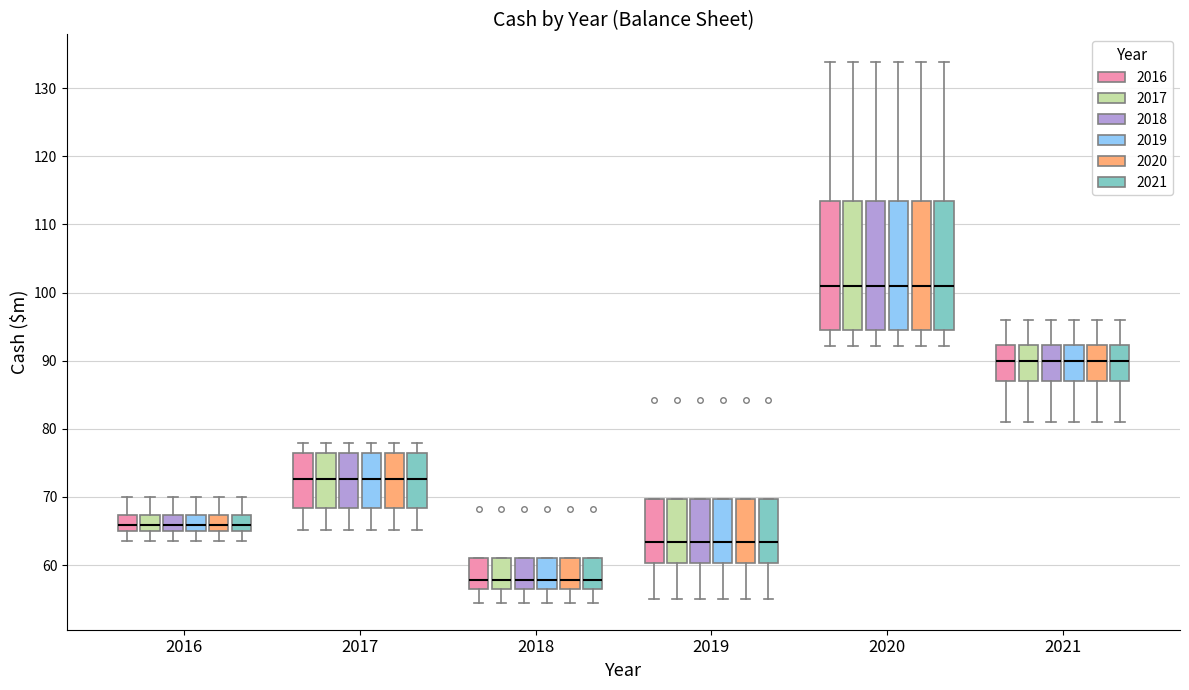

Reading left to right, transcribe this box plot: for each box, give where its median line is, the range the box spans, and where its two whiskers end, as read against the y-axis. The values are not printed on the chart, so give them approximately, as read against the axis.

2016 (2016): median 66, box 65 to 67, whiskers 64 to 70
2016 (2017): median 66, box 65 to 67, whiskers 64 to 70
2016 (2018): median 66, box 65 to 67, whiskers 64 to 70
2016 (2019): median 66, box 65 to 67, whiskers 64 to 70
2016 (2020): median 66, box 65 to 67, whiskers 64 to 70
2016 (2021): median 66, box 65 to 67, whiskers 64 to 70
2017 (2016): median 73, box 68 to 76, whiskers 65 to 78
2017 (2017): median 73, box 68 to 76, whiskers 65 to 78
2017 (2018): median 73, box 68 to 76, whiskers 65 to 78
2017 (2019): median 73, box 68 to 76, whiskers 65 to 78
2017 (2020): median 73, box 68 to 76, whiskers 65 to 78
2017 (2021): median 73, box 68 to 76, whiskers 65 to 78
2018 (2016): median 58, box 56 to 61, whiskers 54 to 61
2018 (2017): median 58, box 56 to 61, whiskers 54 to 61
2018 (2018): median 58, box 56 to 61, whiskers 54 to 61
2018 (2019): median 58, box 56 to 61, whiskers 54 to 61
2018 (2020): median 58, box 56 to 61, whiskers 54 to 61
2018 (2021): median 58, box 56 to 61, whiskers 54 to 61
2019 (2016): median 63, box 60 to 70, whiskers 55 to 70
2019 (2017): median 63, box 60 to 70, whiskers 55 to 70
2019 (2018): median 63, box 60 to 70, whiskers 55 to 70
2019 (2019): median 63, box 60 to 70, whiskers 55 to 70
2019 (2020): median 63, box 60 to 70, whiskers 55 to 70
2019 (2021): median 63, box 60 to 70, whiskers 55 to 70
2020 (2016): median 101, box 95 to 114, whiskers 92 to 134
2020 (2017): median 101, box 95 to 114, whiskers 92 to 134
2020 (2018): median 101, box 95 to 114, whiskers 92 to 134
2020 (2019): median 101, box 95 to 114, whiskers 92 to 134
2020 (2020): median 101, box 95 to 114, whiskers 92 to 134
2020 (2021): median 101, box 95 to 114, whiskers 92 to 134
2021 (2016): median 90, box 87 to 92, whiskers 81 to 96
2021 (2017): median 90, box 87 to 92, whiskers 81 to 96
2021 (2018): median 90, box 87 to 92, whiskers 81 to 96
2021 (2019): median 90, box 87 to 92, whiskers 81 to 96
2021 (2020): median 90, box 87 to 92, whiskers 81 to 96
2021 (2021): median 90, box 87 to 92, whiskers 81 to 96